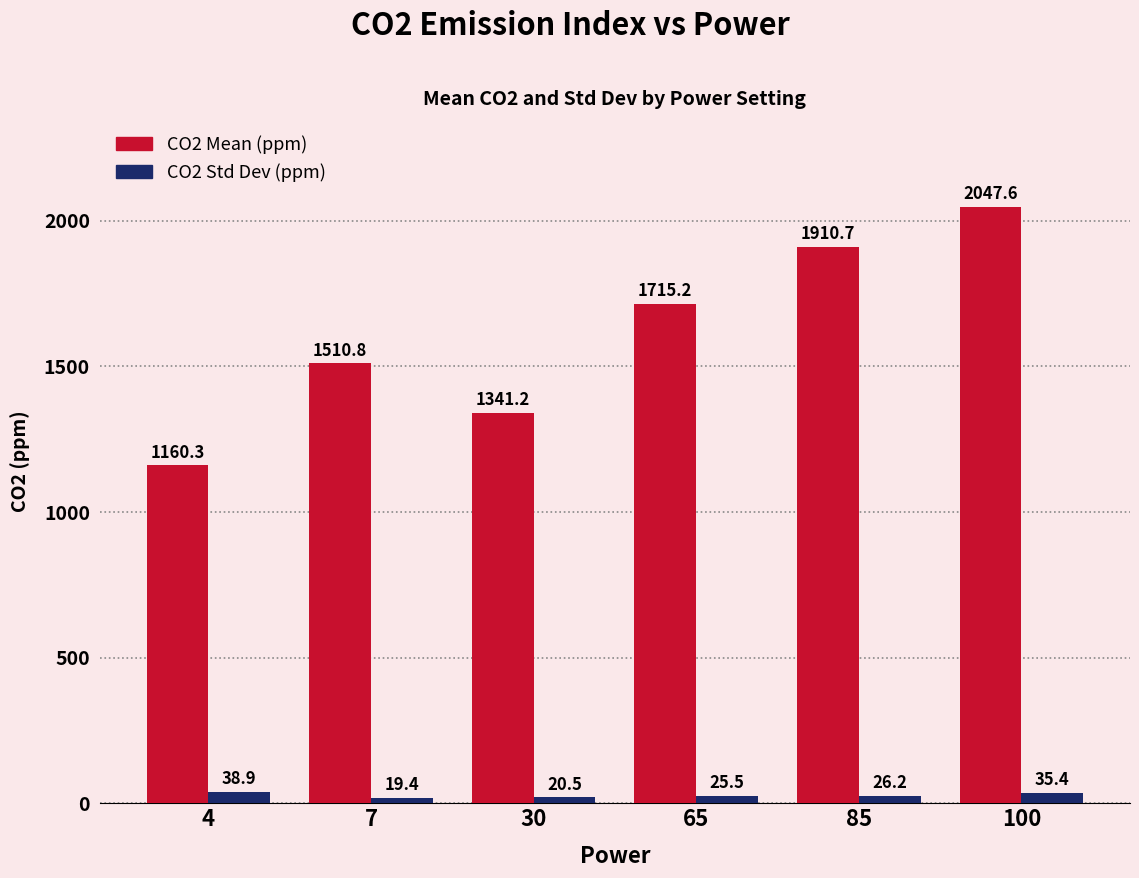

What is the maximum value shown in the chart?

2047.6